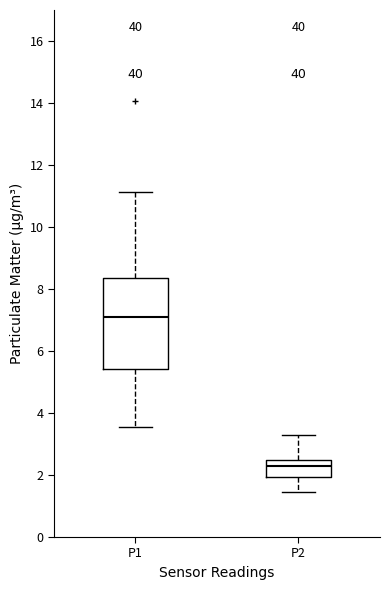

Reading left to right, read every box against the y-axis: the position of its median line, the range the box covers, and the ends of its whiskers. The values are not printed on the chart, so give them approximately, as read against the axis.

P1: median 7.0, box 5.4 to 8.4, whiskers 3.6 to 11.2
P2: median 2.4, box 2.0 to 2.6, whiskers 1.4 to 3.2